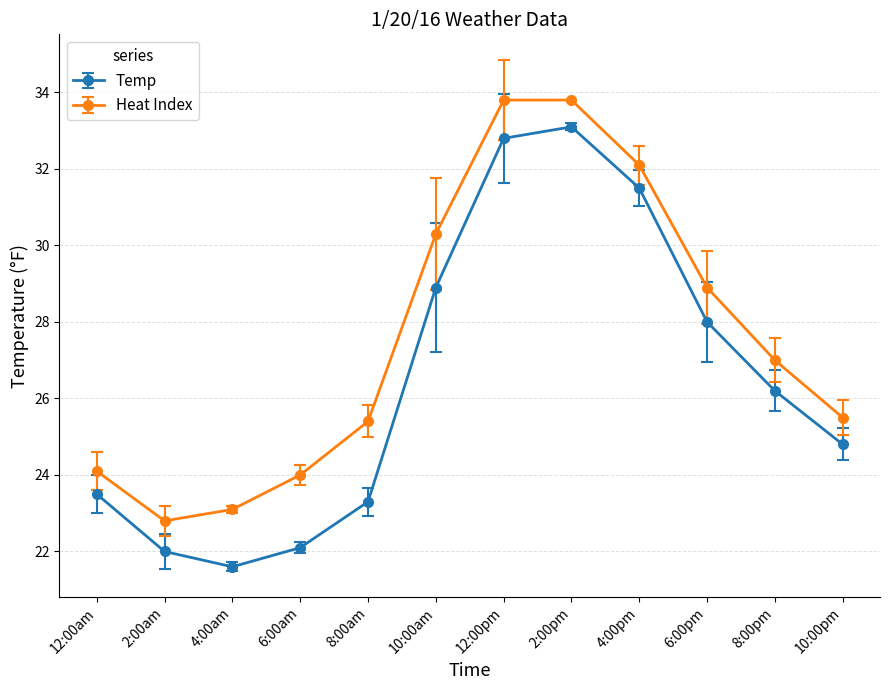

What is the label of the 5th point from the right?

2:00pm